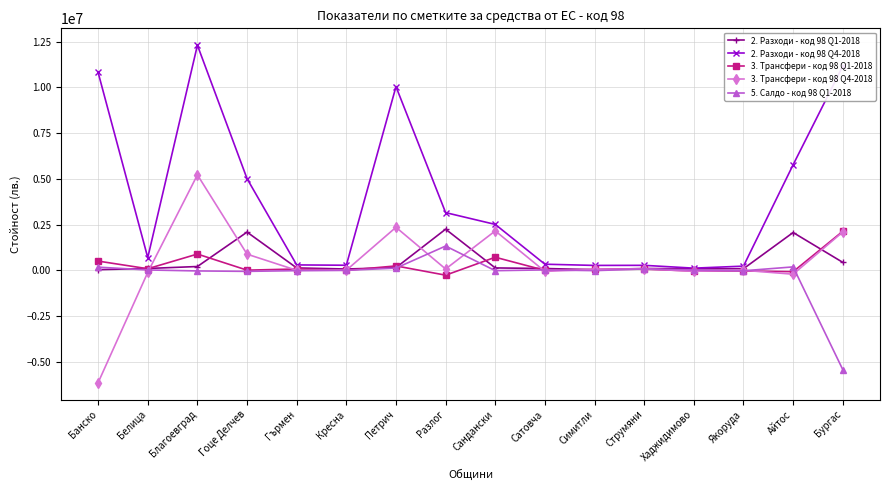

At which category is the sum across all series the highest?

Благоевград